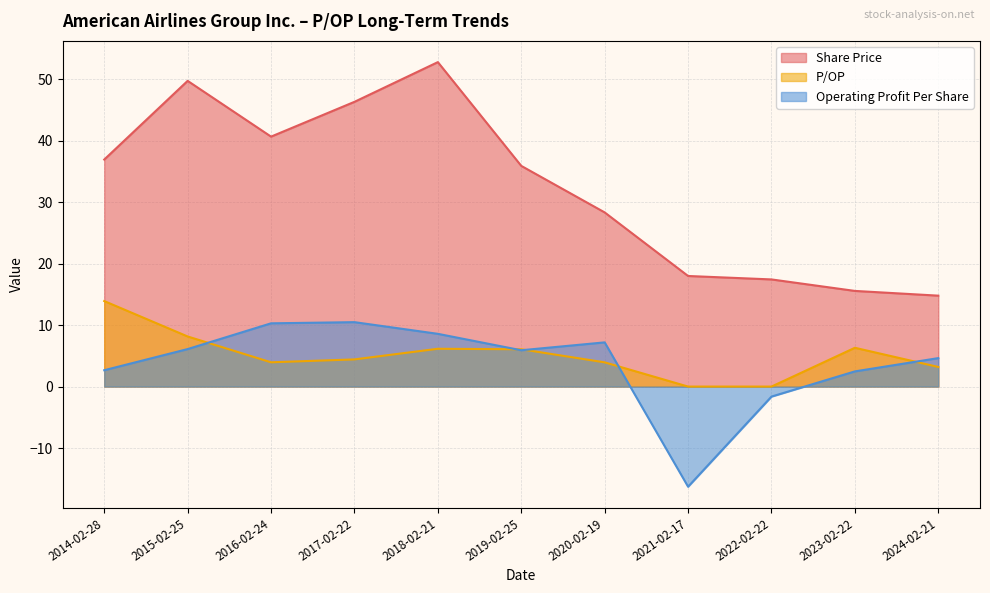

How many values in the Operating Profit Per Share series exceed 5?

6